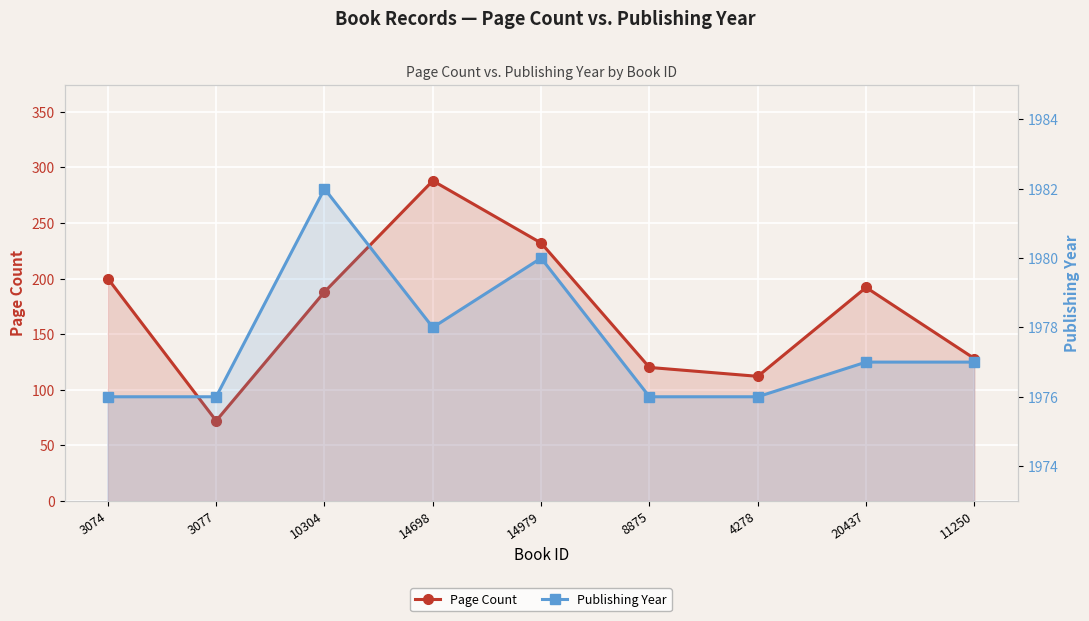

How many values in the Page Count series exceed 188?

4